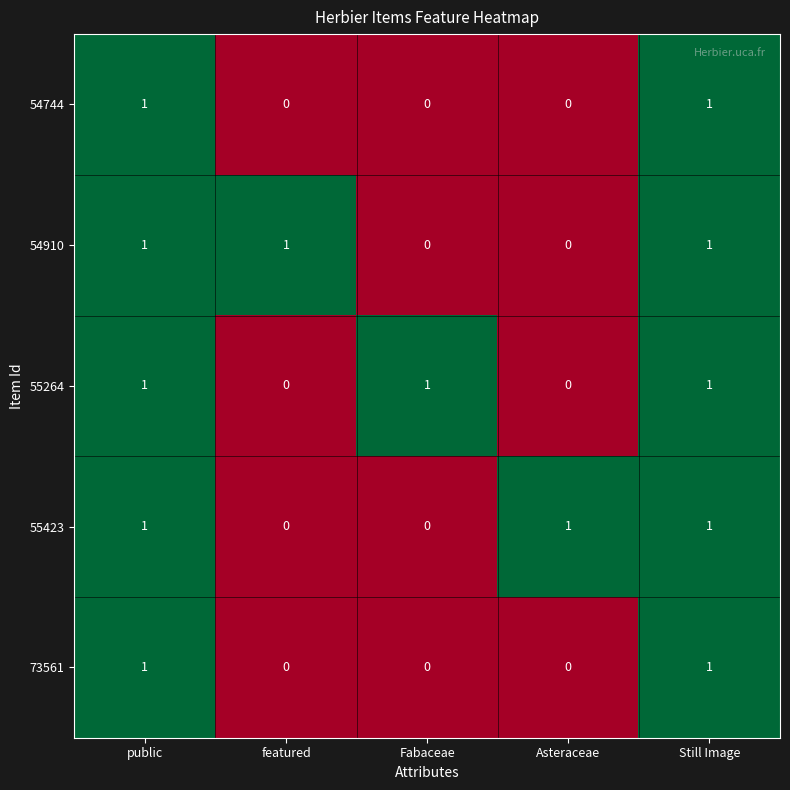

How many 55423 values are between 0 and 1?

5